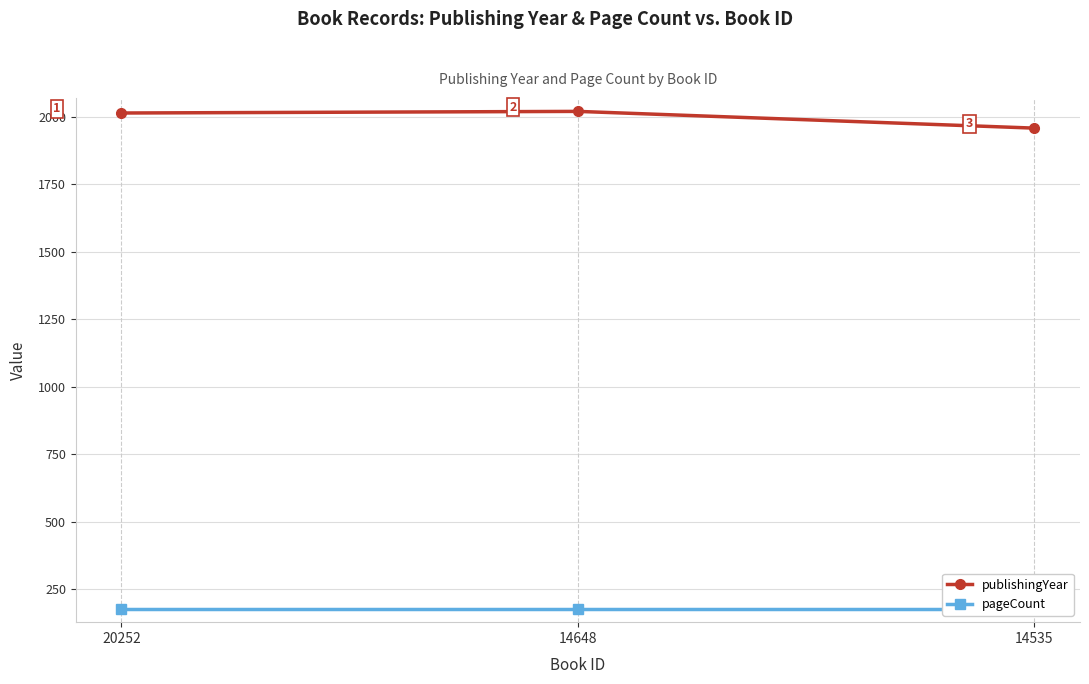

Which series has the largest total across all categories?

publishingYear